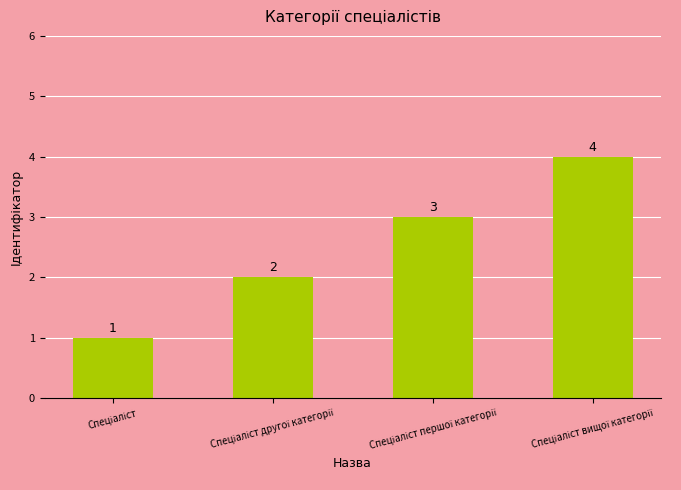

What is the sum of all values?

10